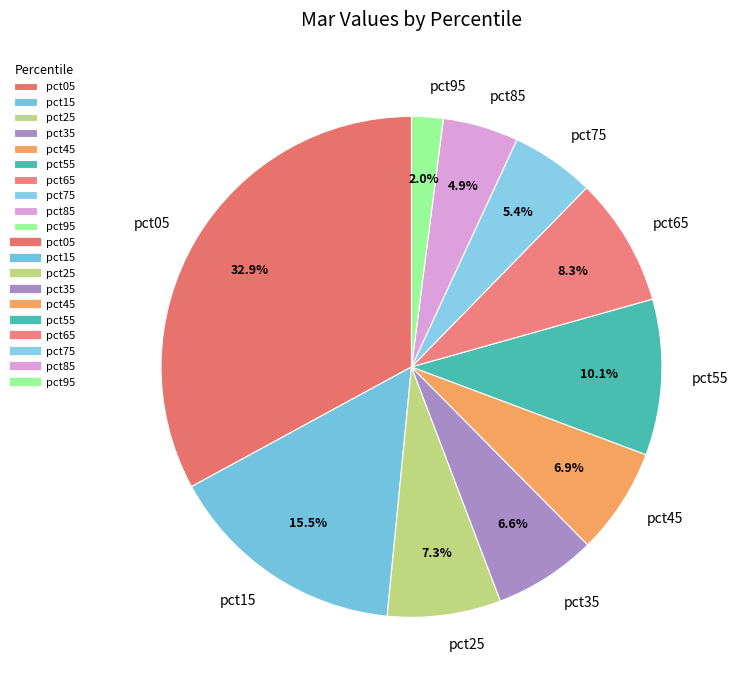

To the nearest percent, what percentage of the pie is pct95?

2%